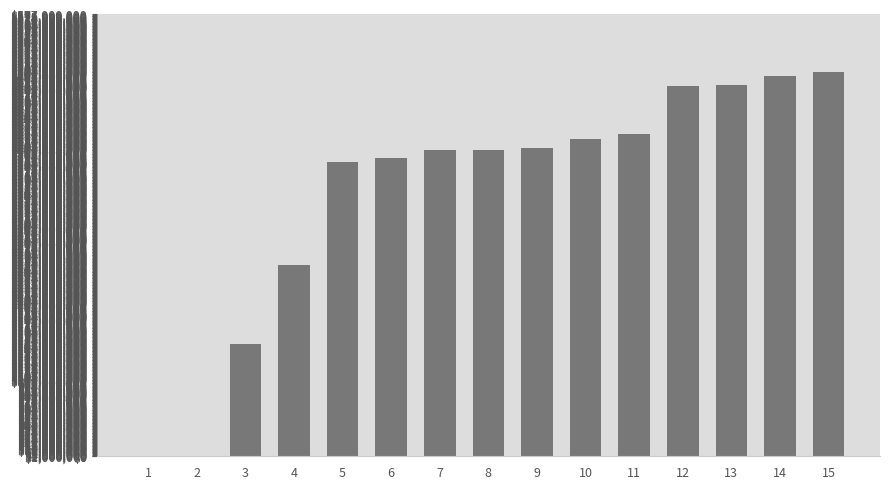

What is the greatest value displayed?

502000000